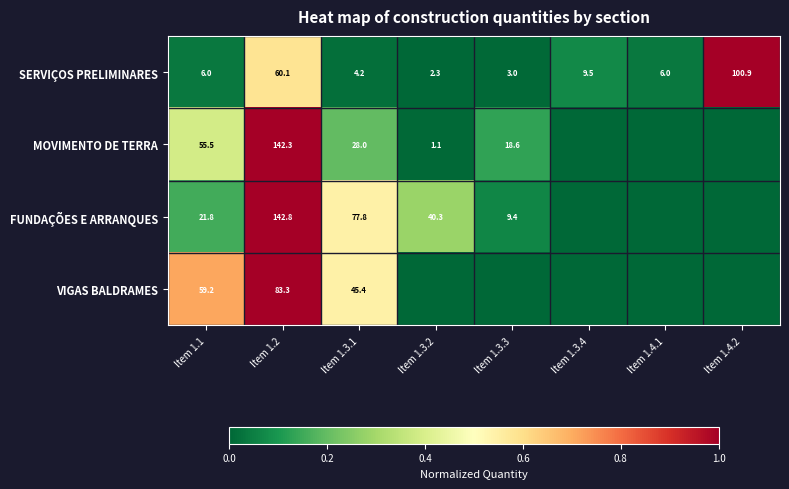

What is the difference between the second highest and minimum values in the SERVIÇOS PRELIMINARES series?

57.8